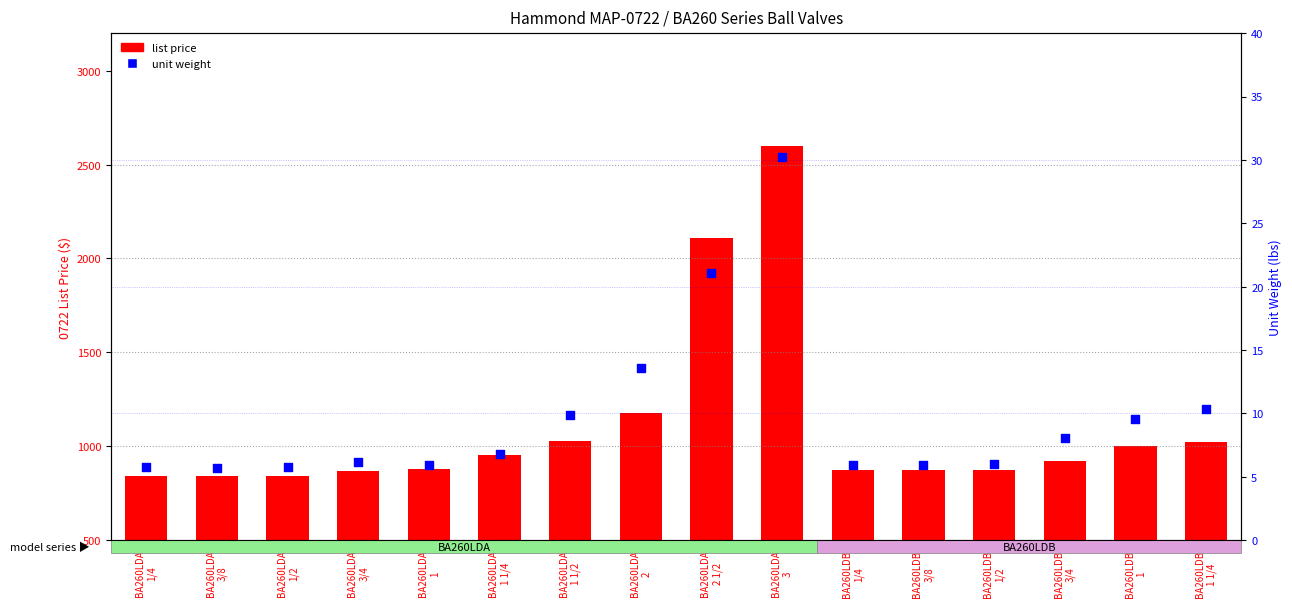

Which series reaches the minimum Y coordinate?

unit weight